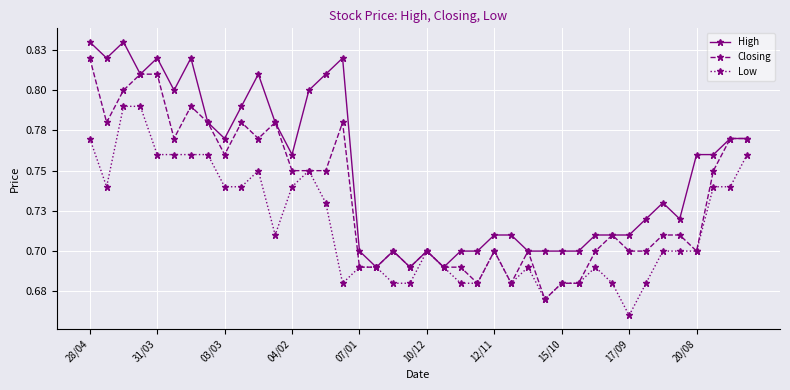

Reading right to left, list all the values displayed in this chart.

High: 0.8	0.8	0.8	0.8	0.7	0.7	0.7	0.7	0.7	0.7	0.7	0.7	0.7	0.7	0.7	0.7	0.7	0.7	0.7	0.7	0.7	0.7	0.7	0.7	0.8	0.8	0.8	0.8	0.8	0.8	0.8	0.8	0.8	0.8	0.8	0.8	0.8	0.8	0.8	0.8
Closing: 0.8	0.8	0.8	0.7	0.7	0.7	0.7	0.7	0.7	0.7	0.7	0.7	0.7	0.7	0.7	0.7	0.7	0.7	0.7	0.7	0.7	0.7	0.7	0.7	0.8	0.8	0.8	0.8	0.8	0.8	0.8	0.8	0.8	0.8	0.8	0.8	0.8	0.8	0.8	0.8
Low: 0.8	0.7	0.7	0.7	0.7	0.7	0.7	0.7	0.7	0.7	0.7	0.7	0.7	0.7	0.7	0.7	0.7	0.7	0.7	0.7	0.7	0.7	0.7	0.7	0.7	0.7	0.8	0.7	0.7	0.8	0.7	0.7	0.8	0.8	0.8	0.8	0.8	0.8	0.7	0.8